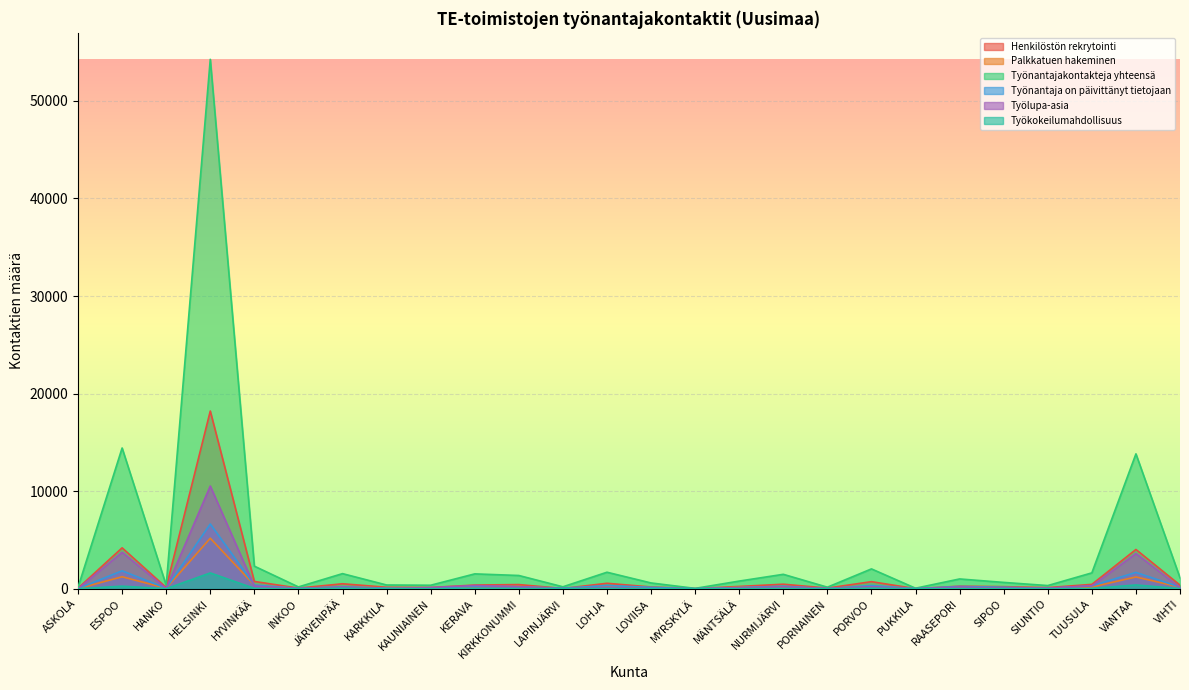

At which category is the sum across all series the highest?

HELSINKI